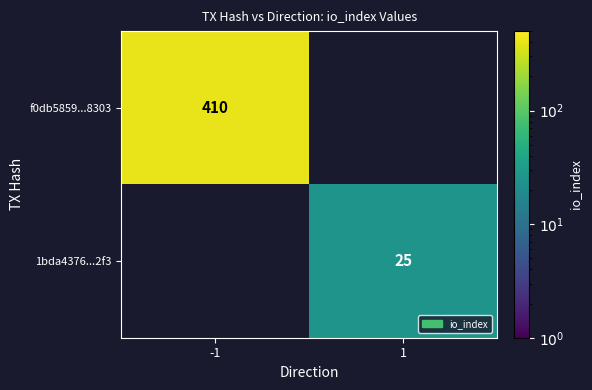

The f0db5859...8303 series shows 410 at -1. True or false?

True